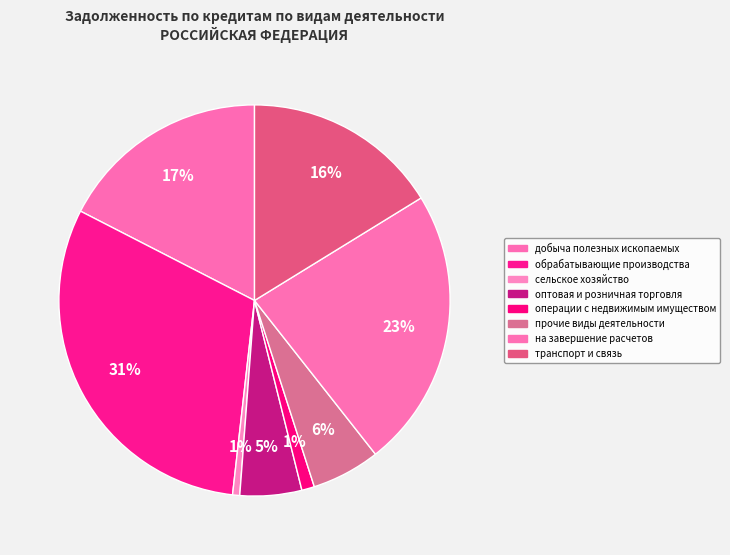

Is the sum of добыча полезных ископаемых and на завершение расчетов greater than half?

No